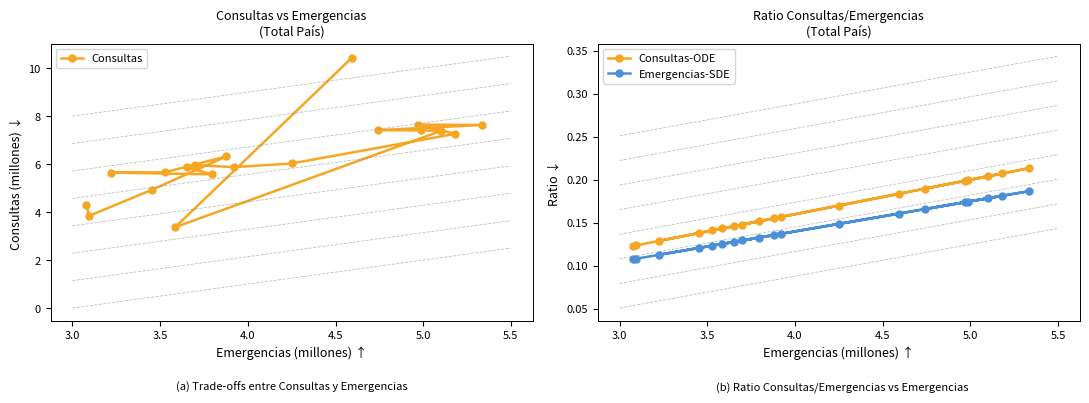

True or false: Consultas has more than 2 points higher than both neighbors.

True